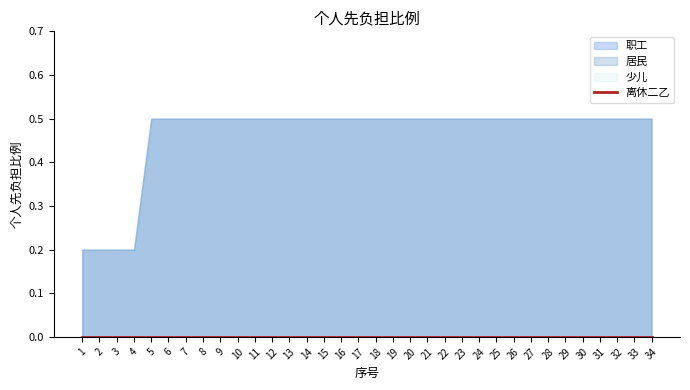

Which category has the highest value across all series?

5